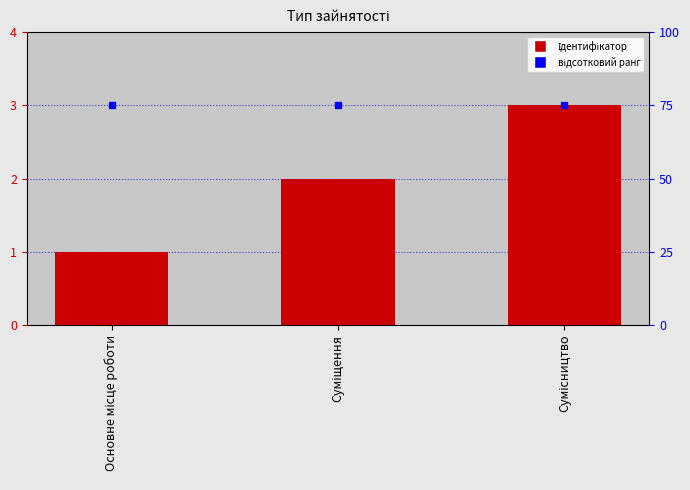

What position from the left is Сумісництво?

3